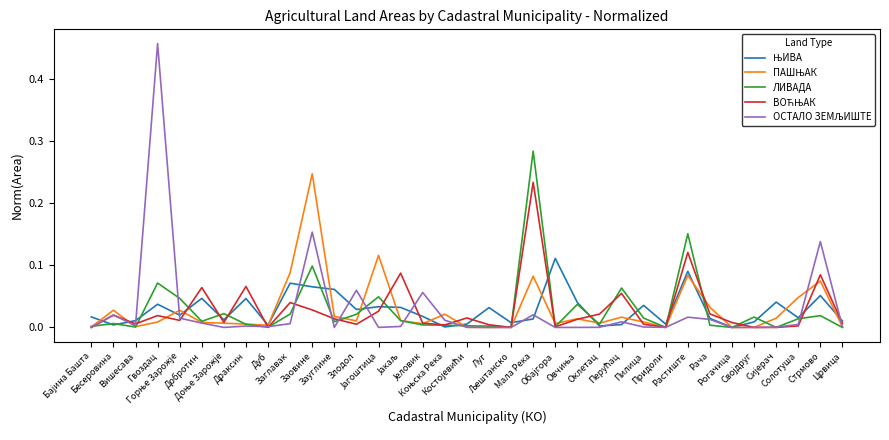

Is this an area chart (filled region under the line)?

No